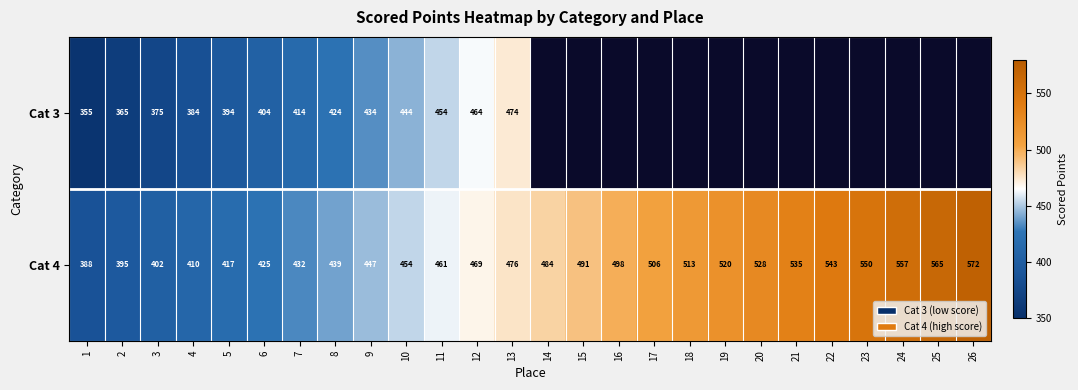

How many data points in Cat 4 are less than 484?

13